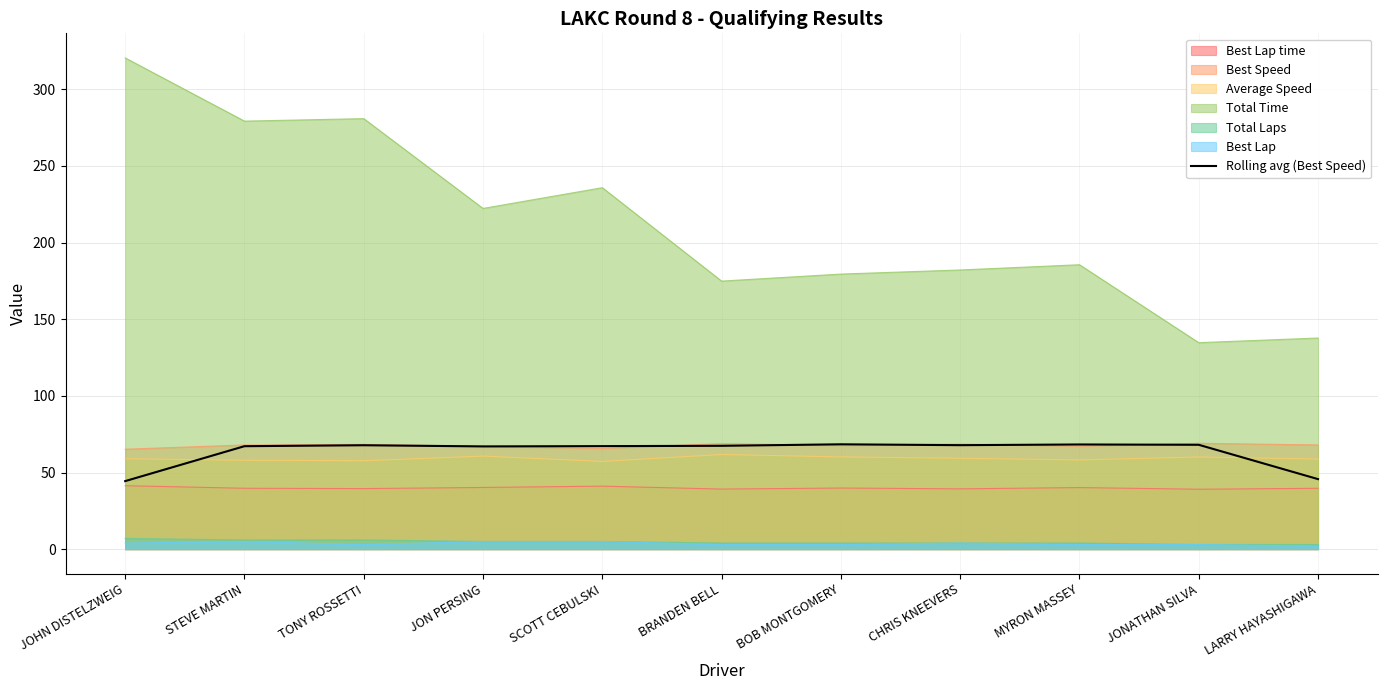

List the labels in order of value, smallest first.

JOHN DISTELZWEIG, LARRY HAYASHIGAWA, JON PERSING, STEVE MARTIN, SCOTT CEBULSKI, BRANDEN BELL, TONY ROSSETTI, CHRIS KNEEVERS, JONATHAN SILVA, MYRON MASSEY, BOB MONTGOMERY